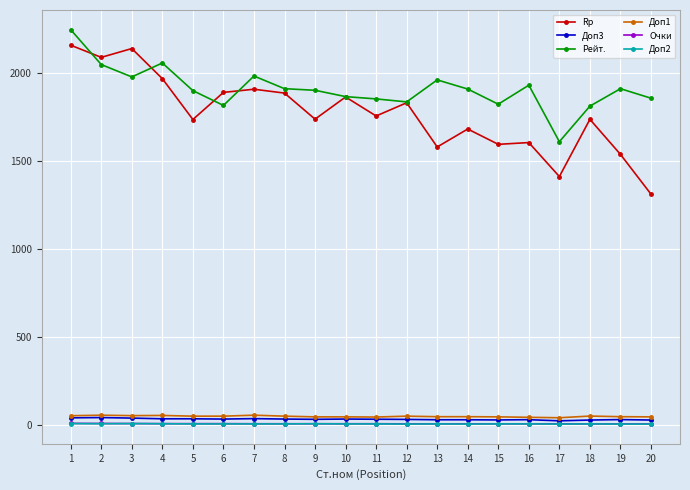

What is the total value across all series at 2?

4242.0